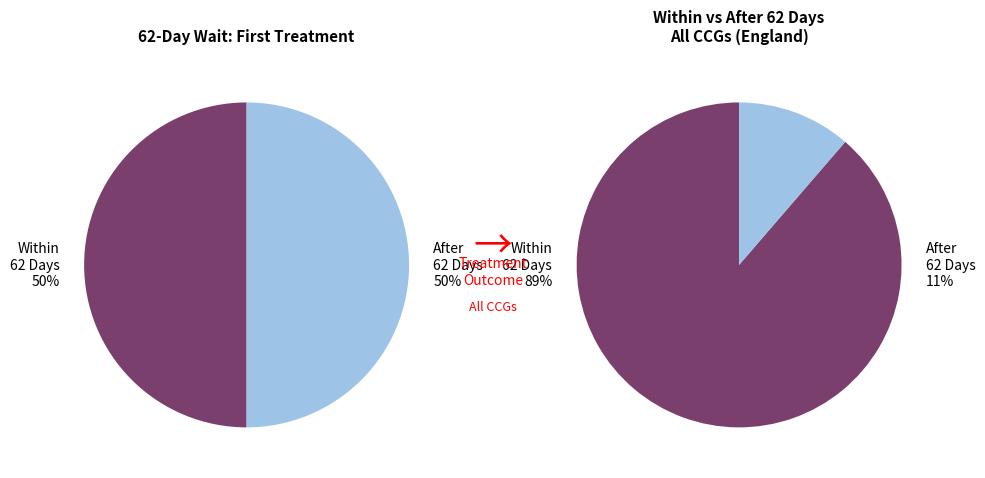

Which series has the widest spread of values?

Within 62 Days